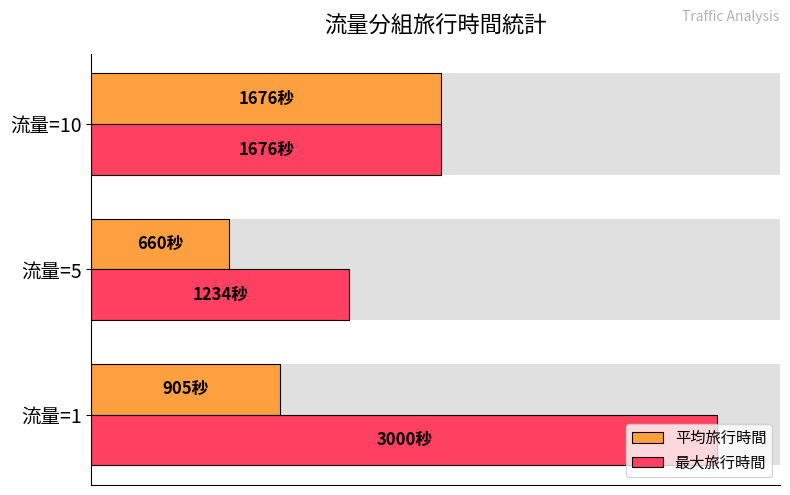

How many data points does each series have?

3